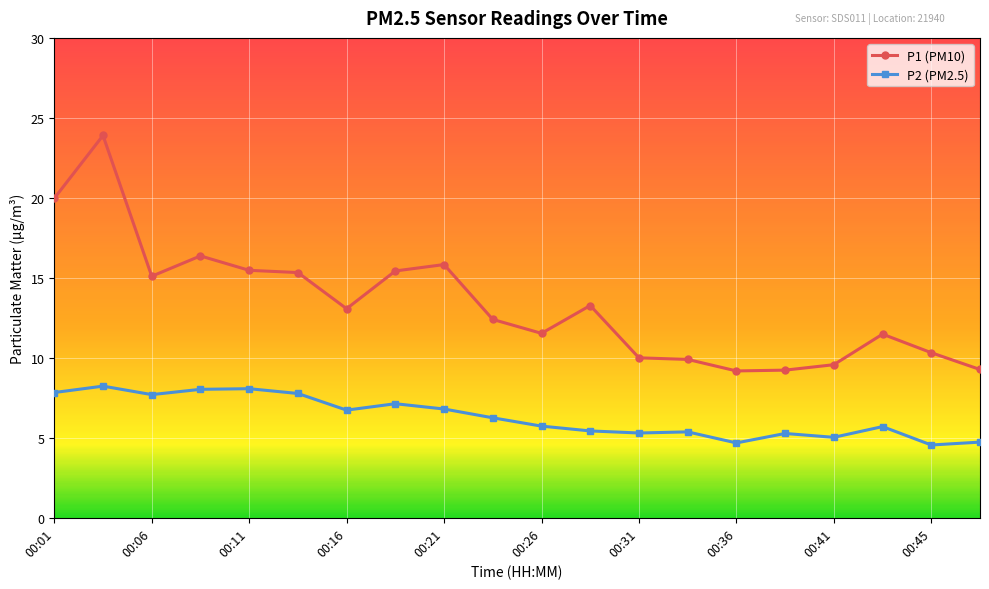

Which series has the largest total across all categories?

P1 (PM10)